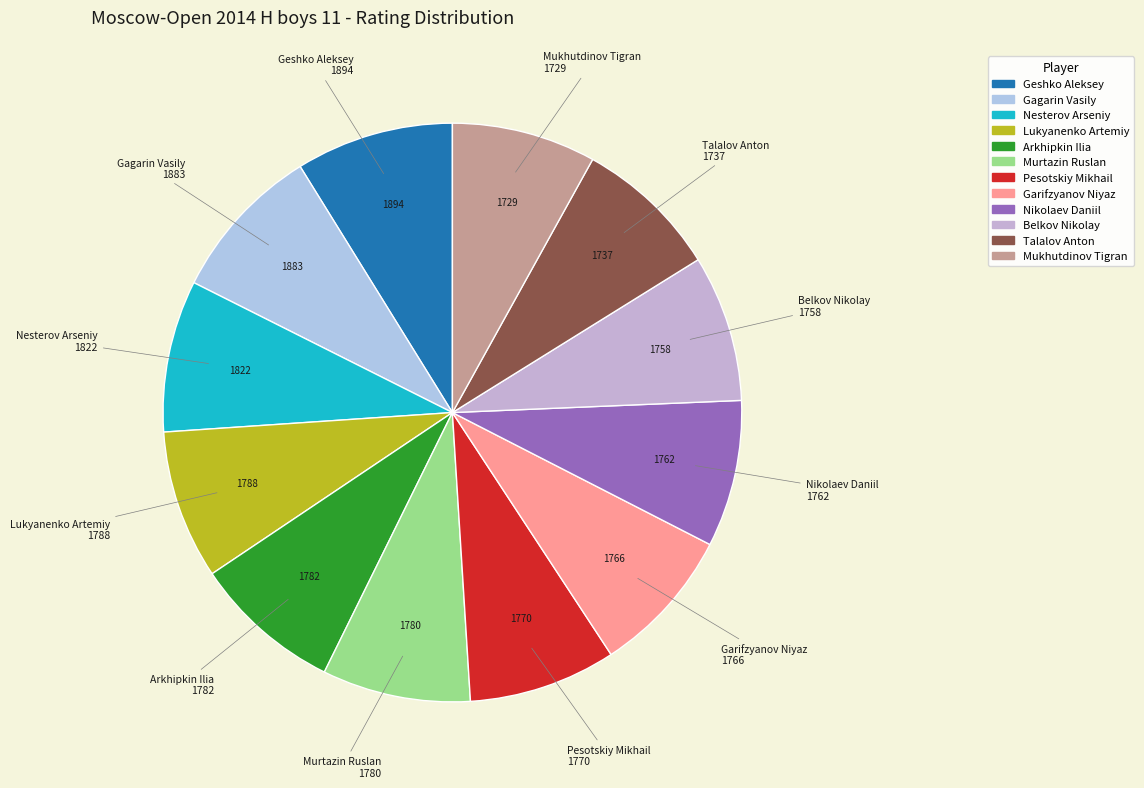

Does Belkov Nikolay account for over 50% of the chart?

No